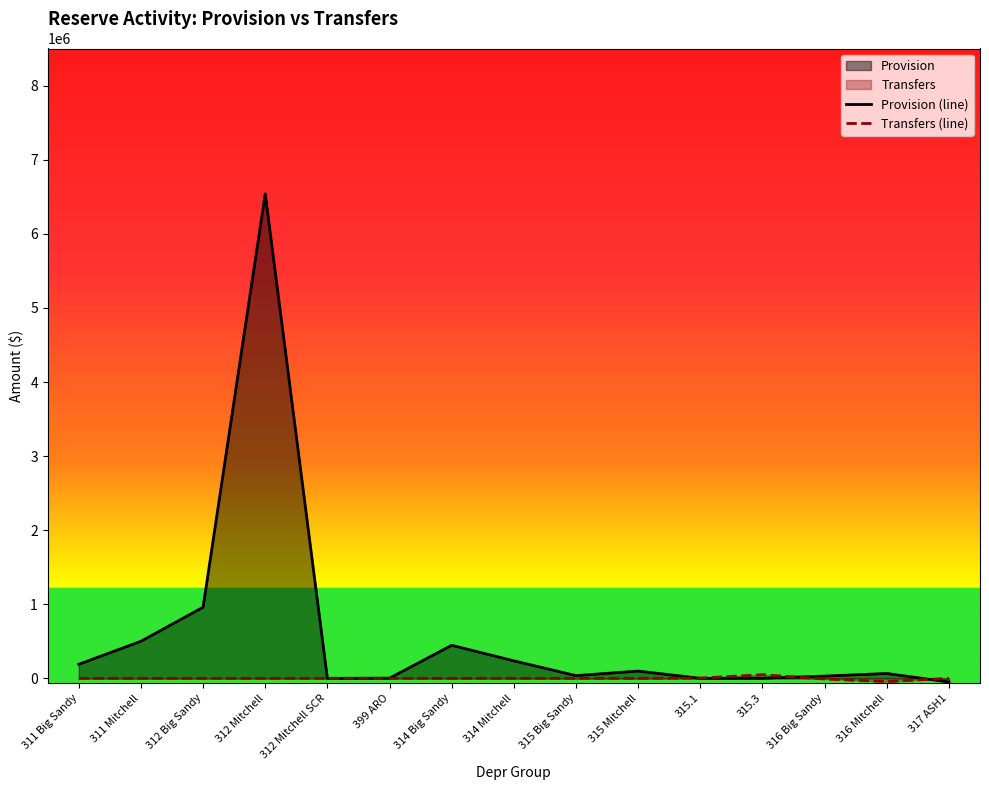

What is the smallest value displayed?

-49428.9